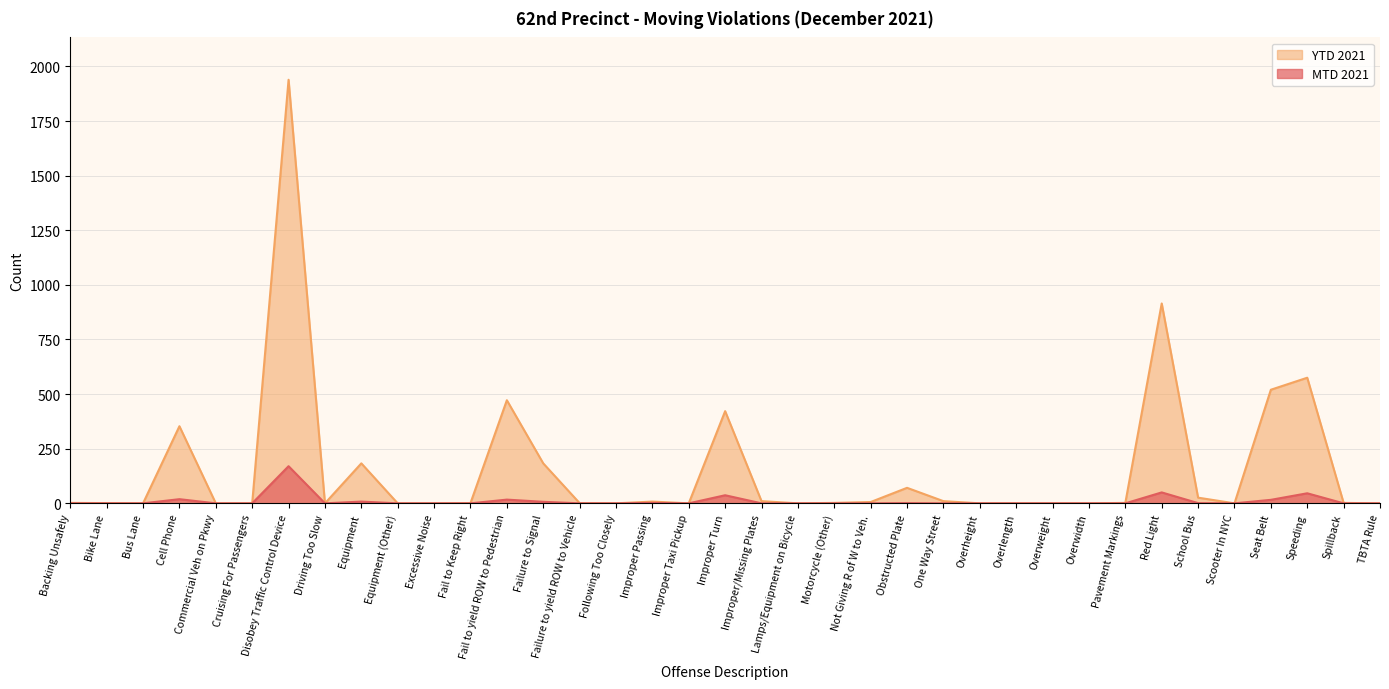

True or false: YTD 2021 and MTD 2021 intersect in this chart.

False